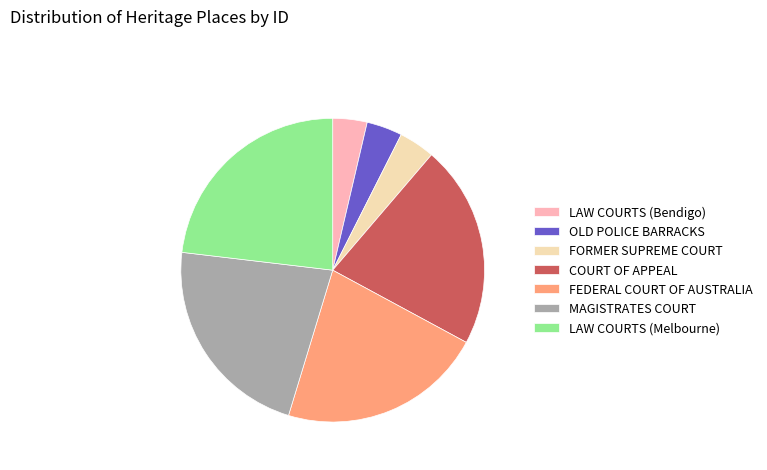

Is the sum of LAW COURTS (Bendigo) and LAW COURTS (Melbourne) greater than half?

No